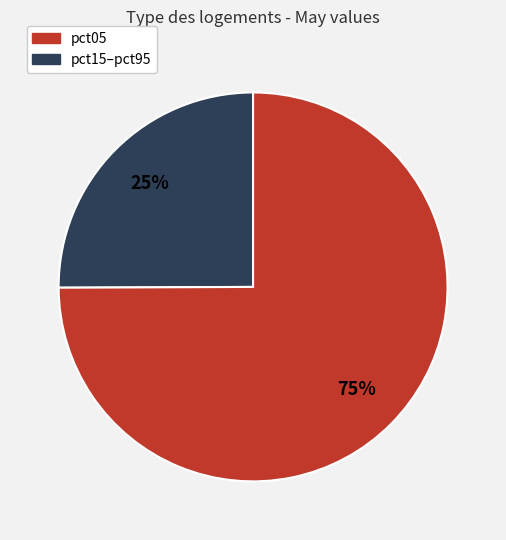

Is there a majority slice in this chart?

Yes